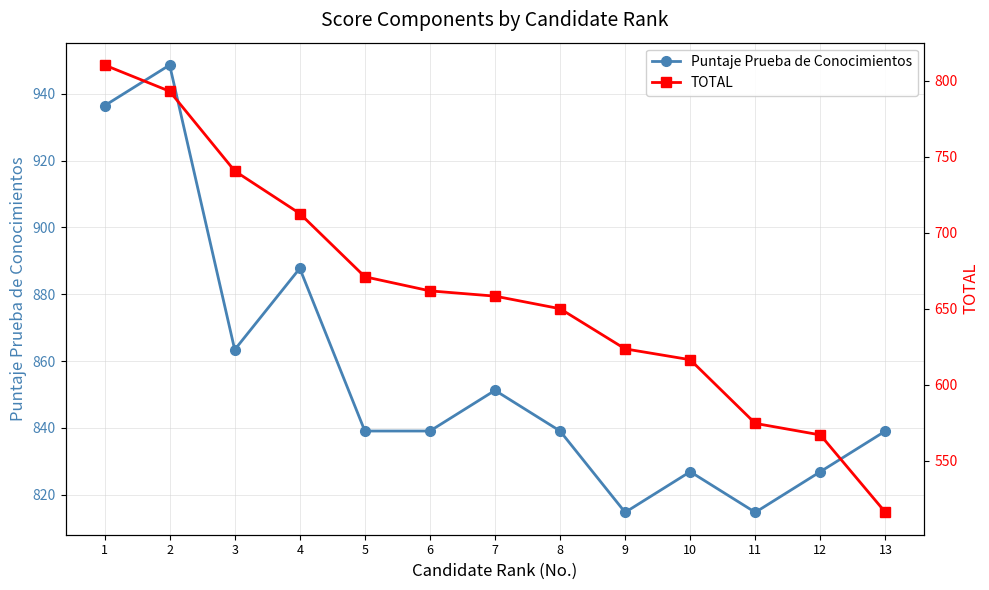

At which category does Puntaje Prueba de Conocimientos reach its first local valley?

3